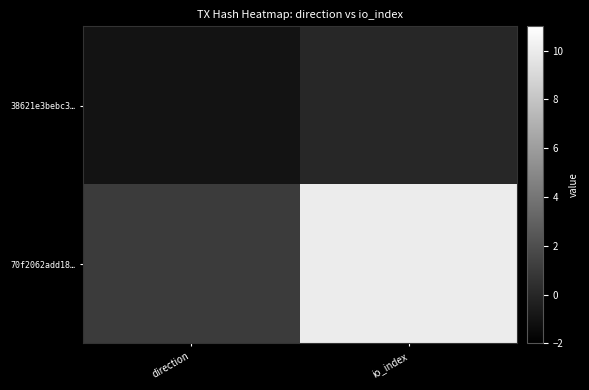

What is the difference between the highest and lowest values at io_index?

10